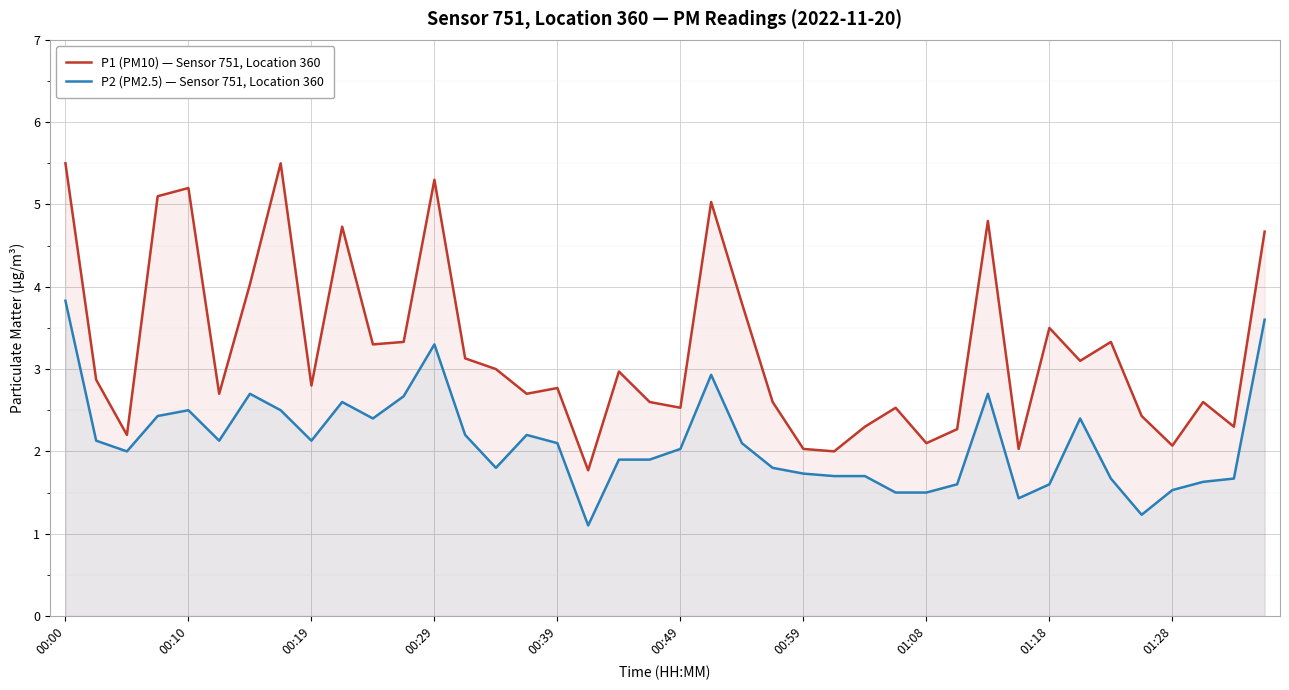

At which category is the sum across all series the highest?

00:00